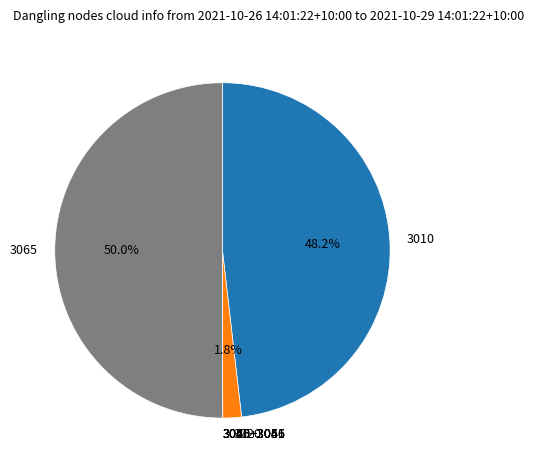

Which slice represents more than half of the pie?

3065